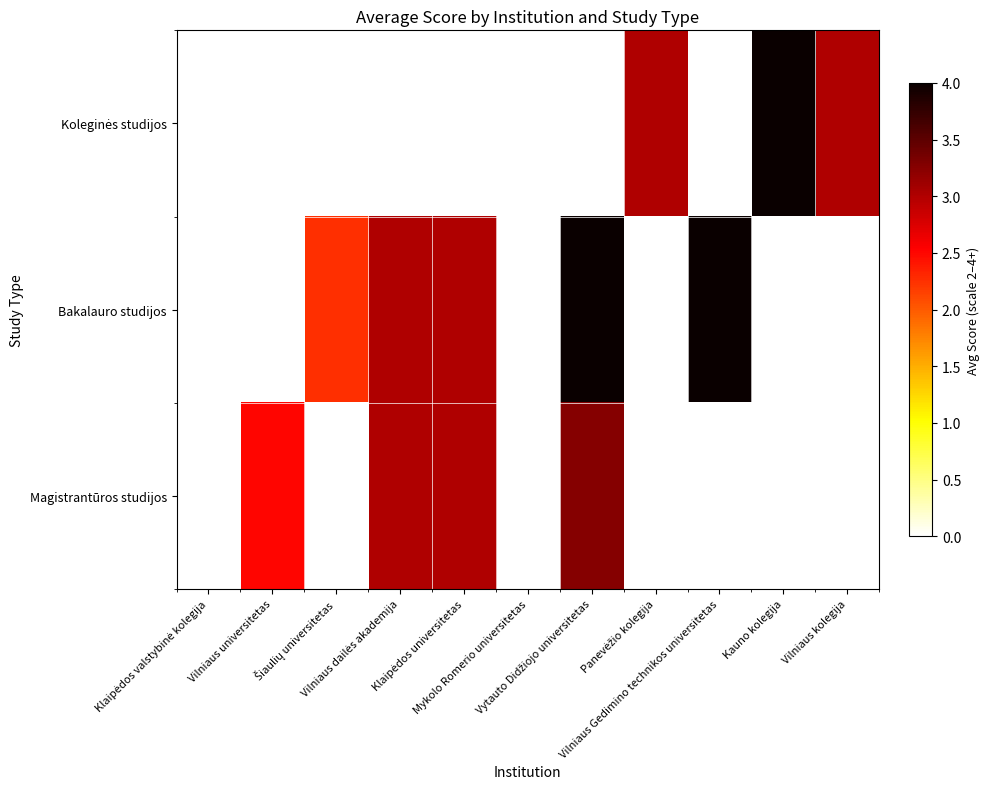

Which series has the largest total across all categories?

Bakalauro studijos